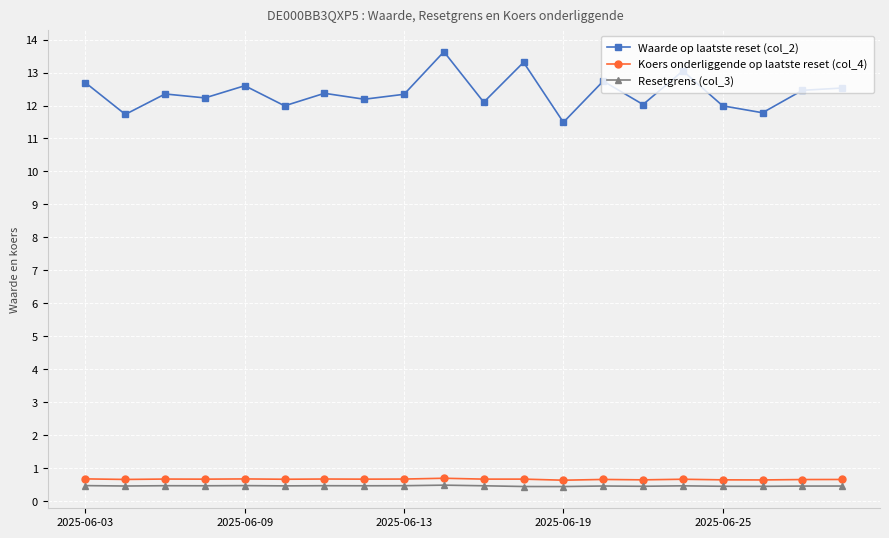

At how many categories does at least one series exceed 6?

20